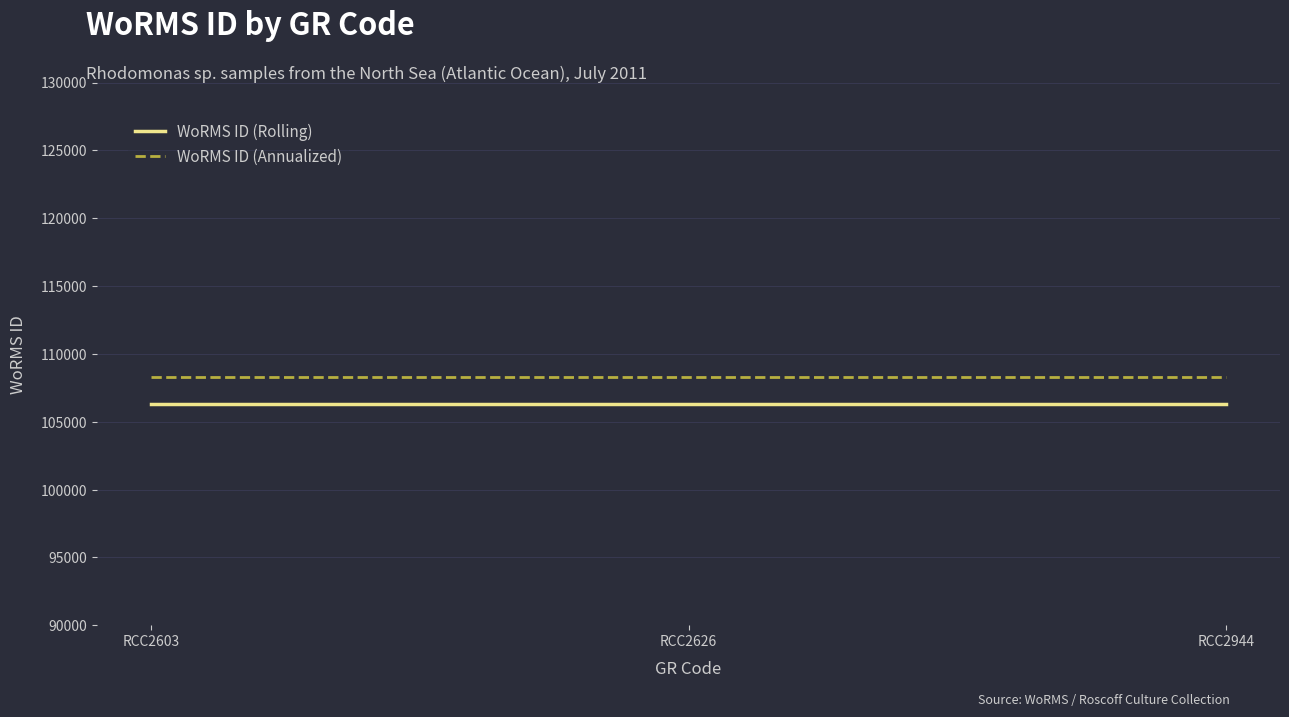

What is the minimum value for WoRMS ID (Annualized)?

108289